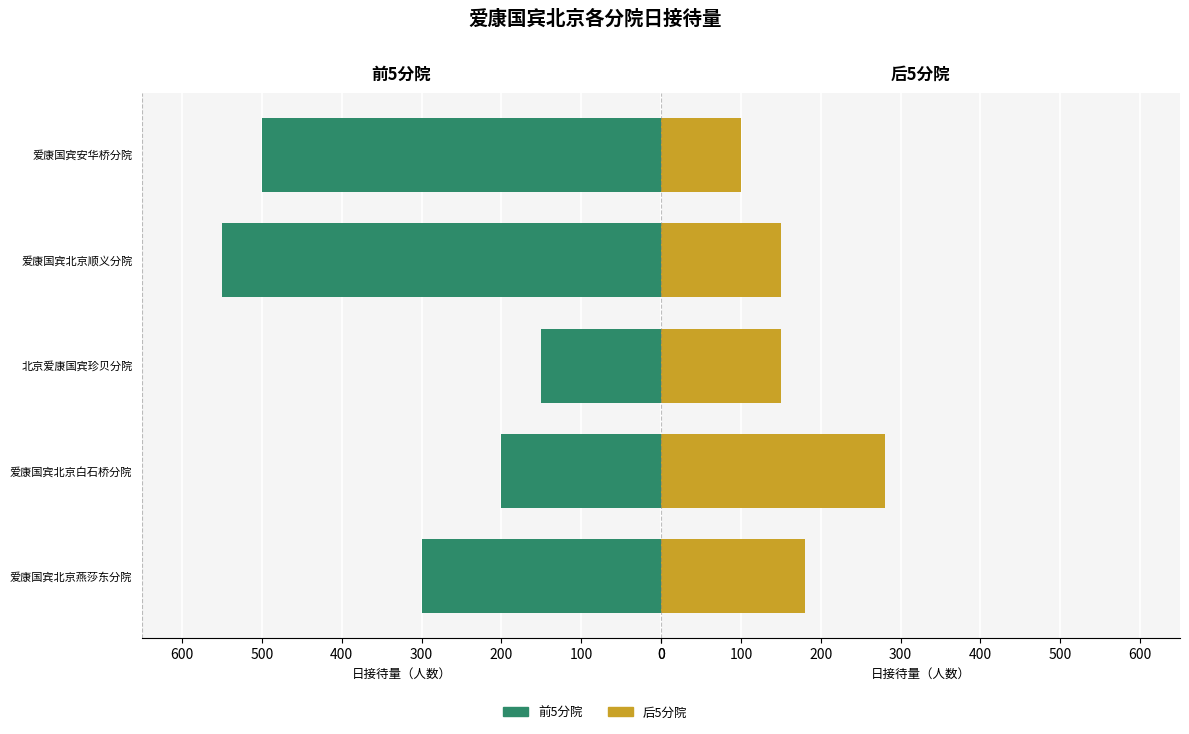

What value does the 后5分院 series have at 爱康国宾北京顺义分院, to the nearest 10?

150